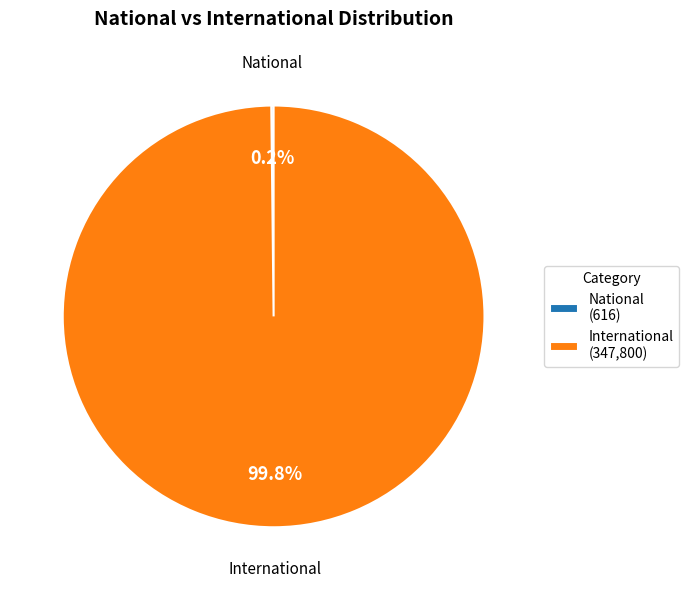

How much of the chart is everything except International?

0.2%